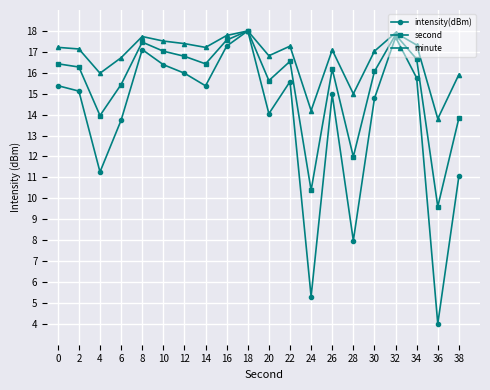

How many lines are shown in the chart?

3